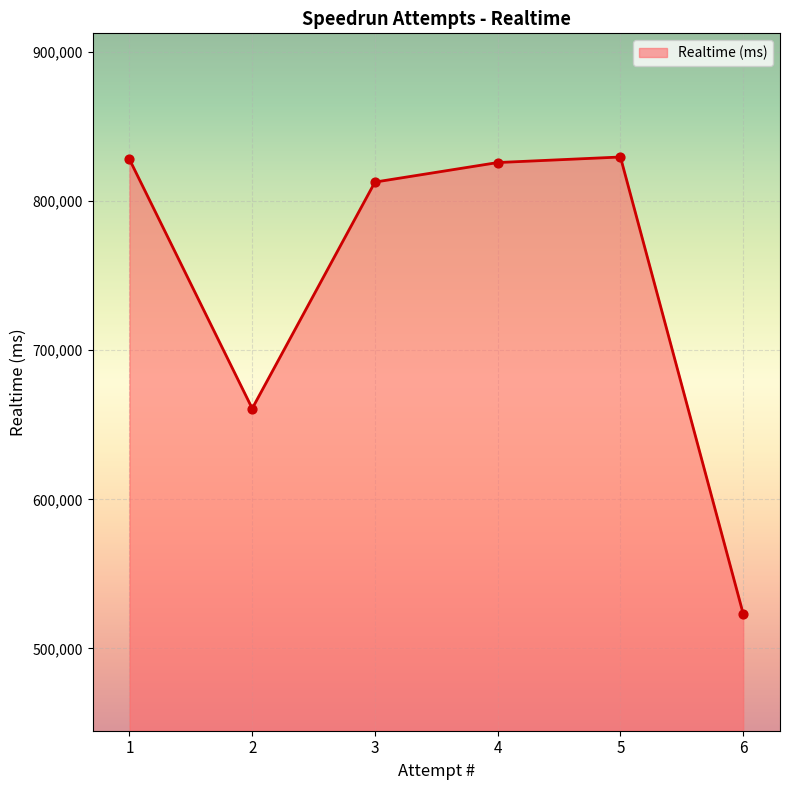

What is the change in value from 4 to 5?

+3721